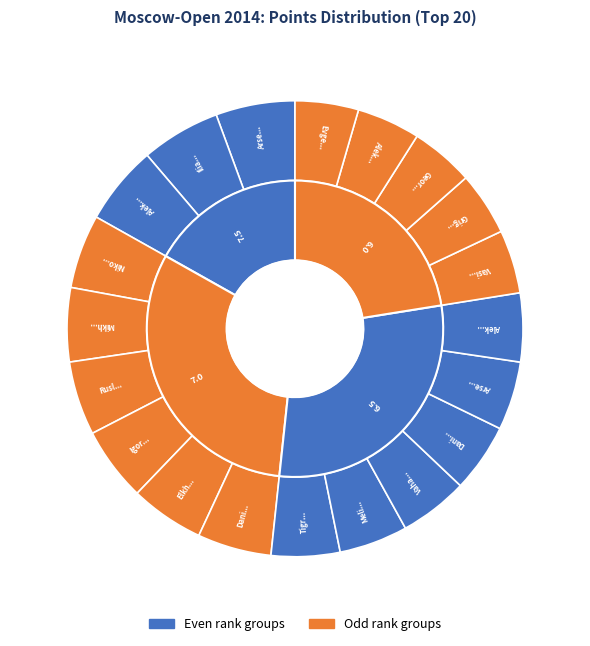

True or false: Vasiliev Georgiy accounts for 4% of the total.

True